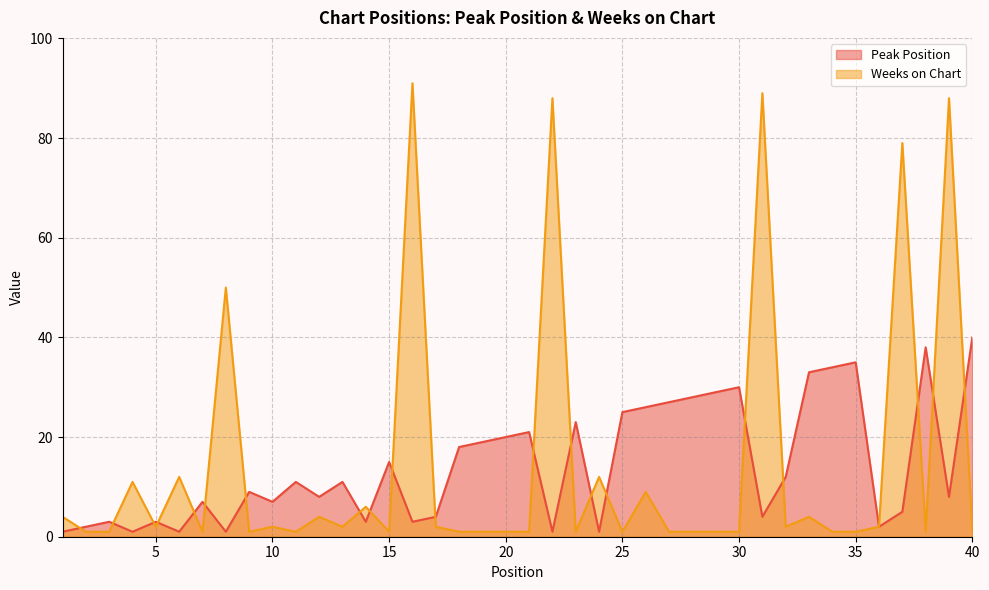

Where do Weeks on Chart and Peak Position first cross each other?

1 and 2